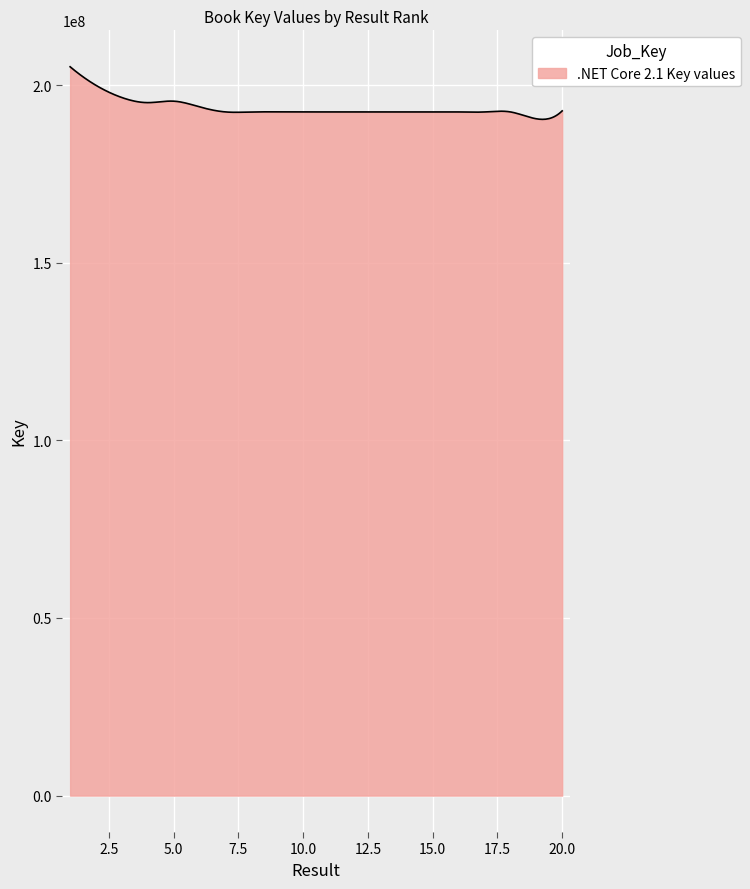

What is the smallest value displayed?

190389847.2